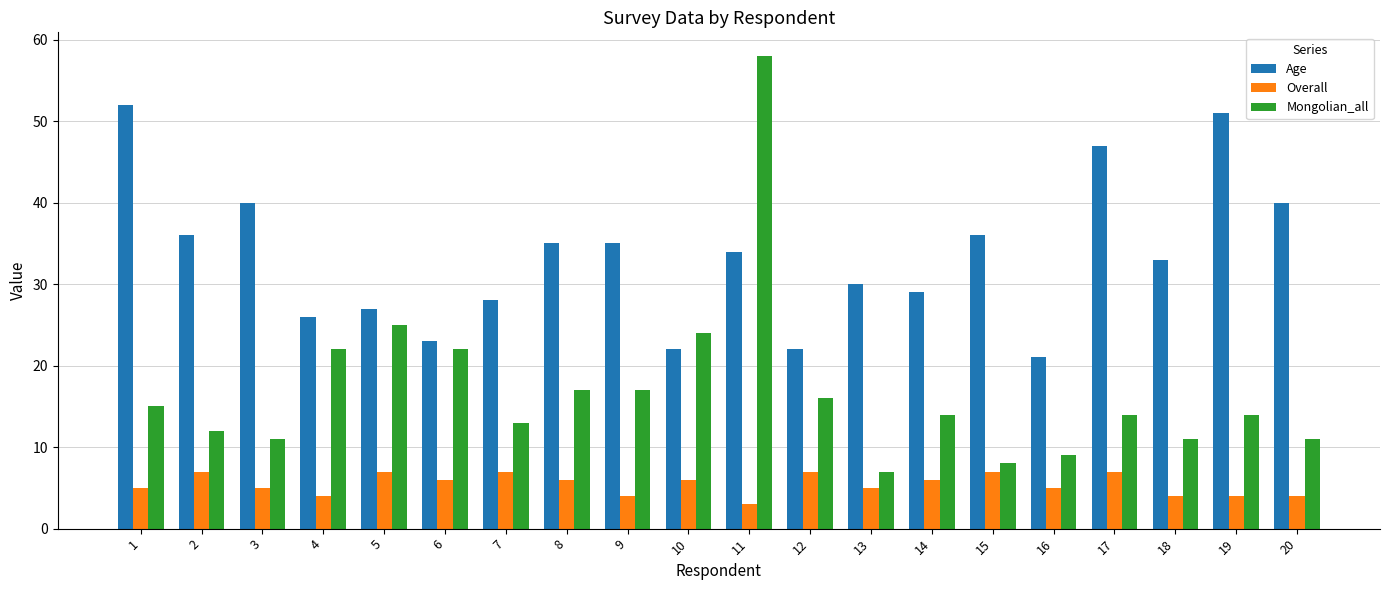

At which category does the chart reach its minimum across all series?

11